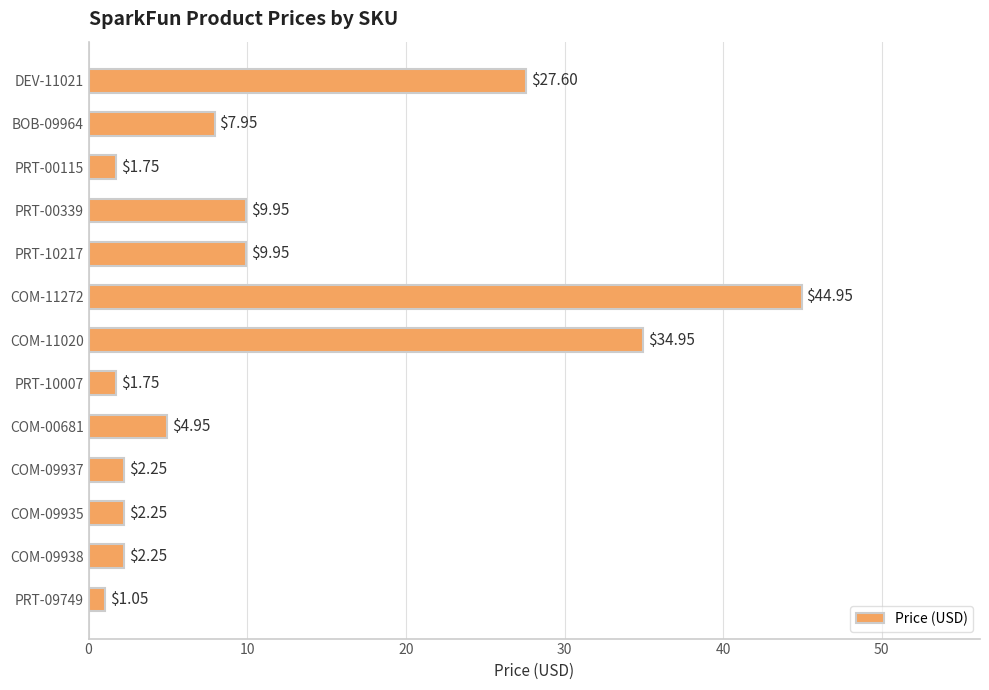

What is the sum of all values?

151.6